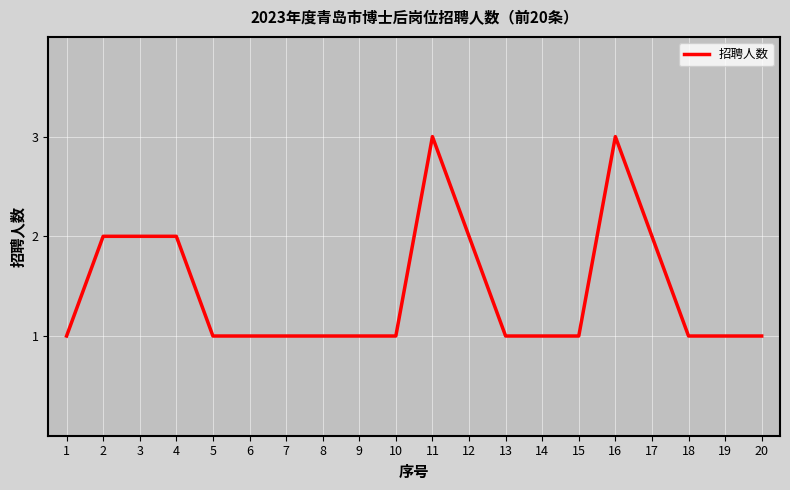

What is the difference between the maximum and minimum values?

2